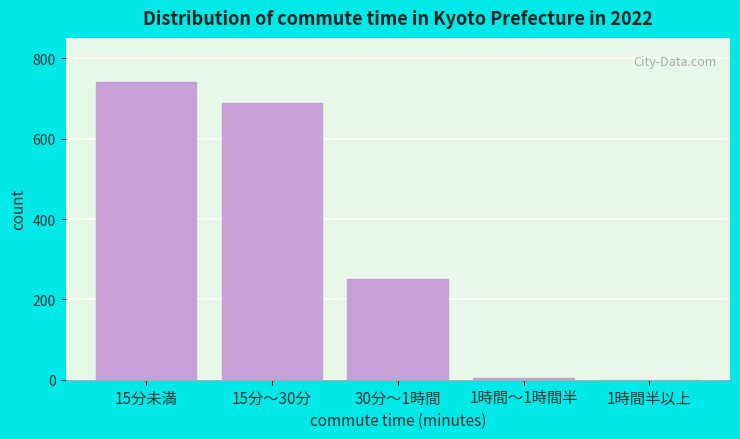

Reading left to right, what are all the values shown in this chart?

15分未満=740	15分～30分=689	30分～1時間=250	1時間～1時間半=5	1時間半以上=0